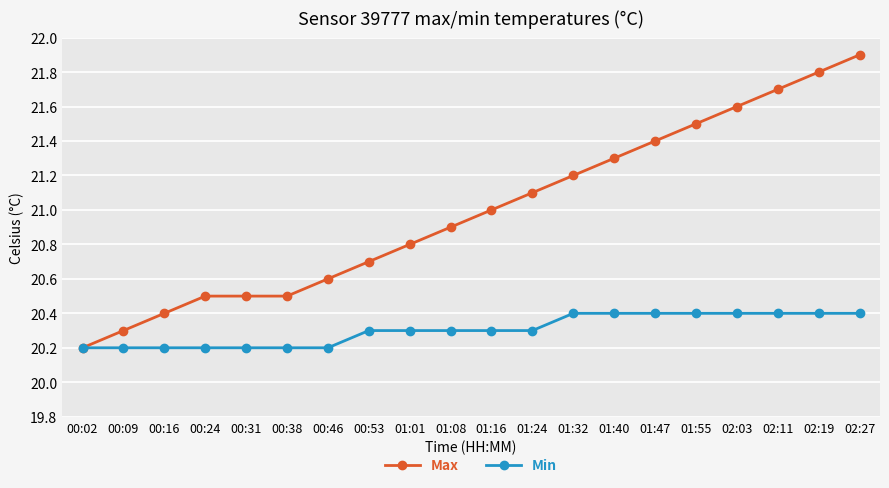

What is the difference between the Min values at 01:08 and 01:40?

0.1